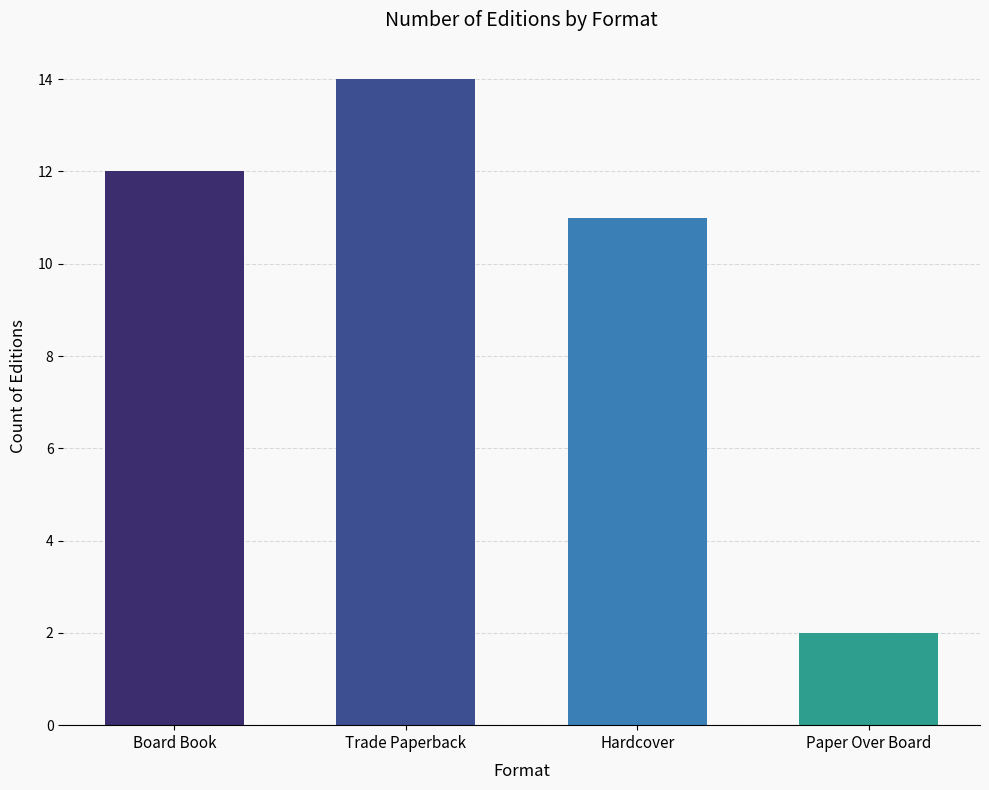

How many values are below 12?

2